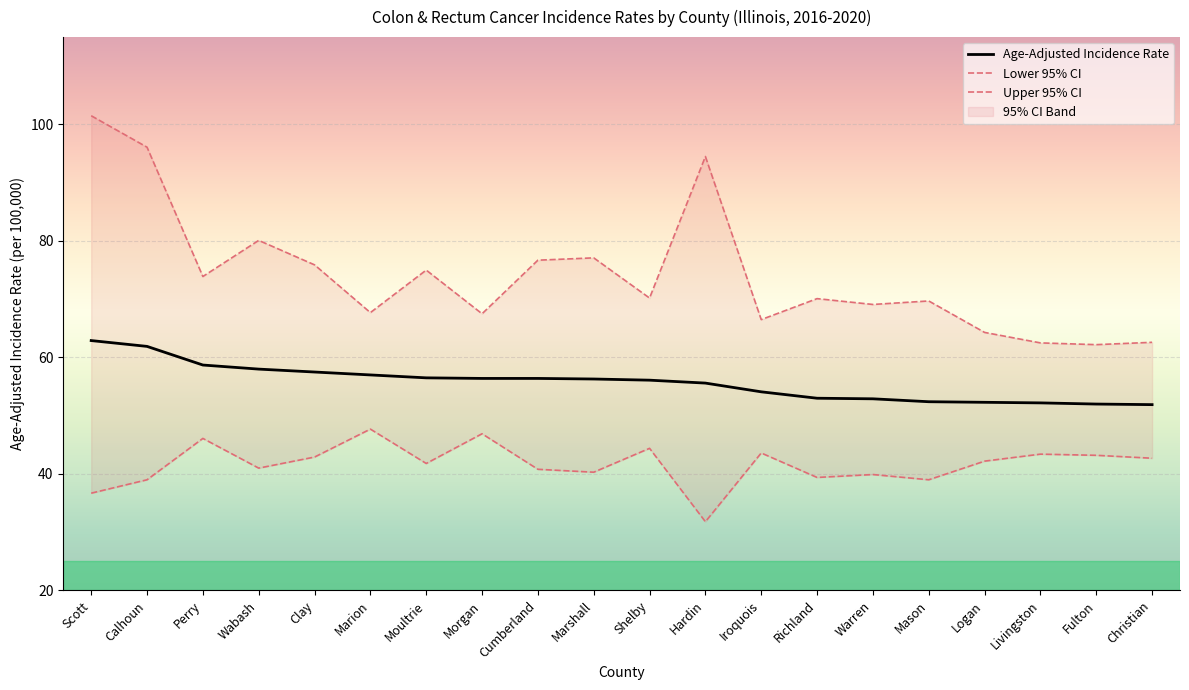

Rank the categories by Upper 95% CI value from lowest to highest.

Fulton, Livingston, Christian, Logan, Iroquois, Morgan, Marion, Warren, Mason, Richland, Shelby, Perry, Moultrie, Clay, Cumberland, Marshall, Wabash, Hardin, Calhoun, Scott